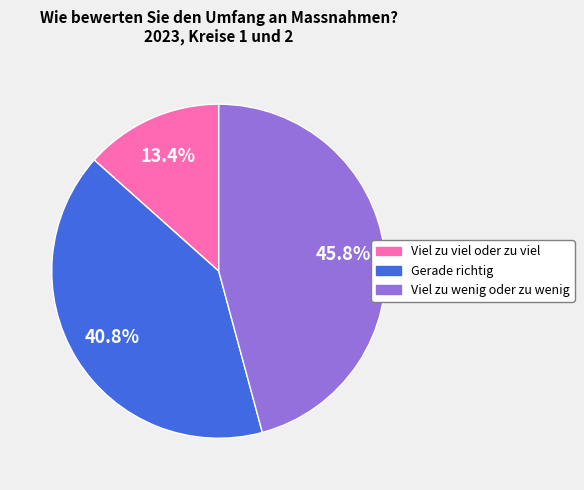

To the nearest percent, what is the difference between the Viel zu wenig oder zu wenig and Viel zu viel oder zu viel slice percentages?

32%